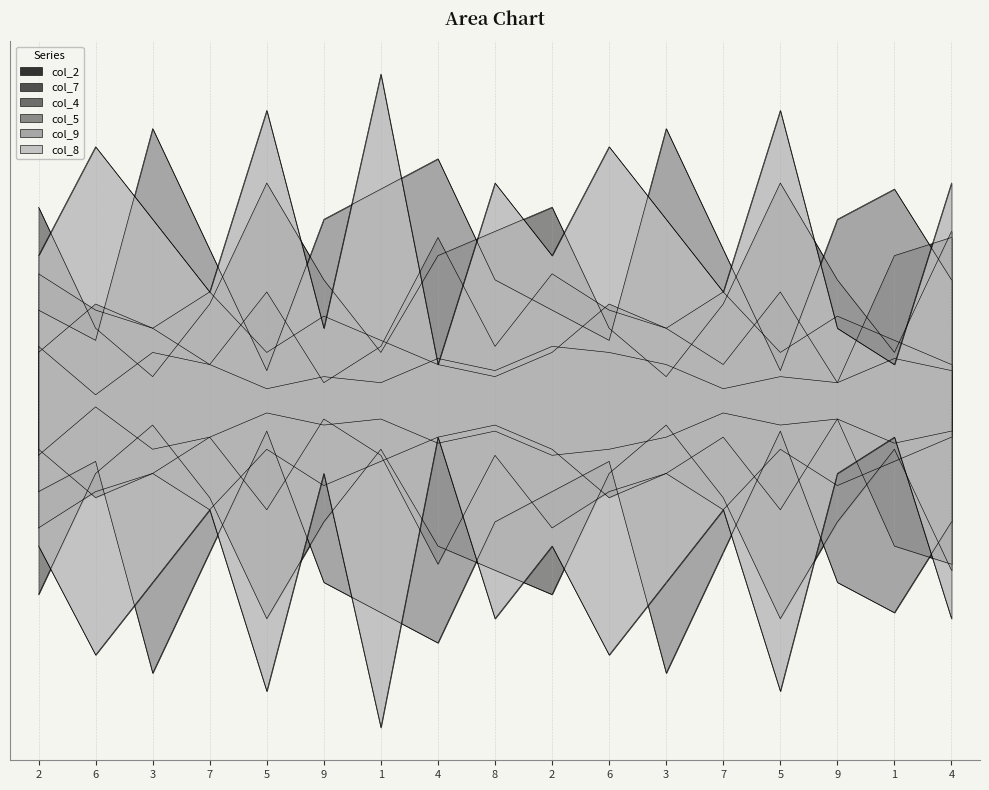

True or false: col_2 and col_9 cross at least once.

False